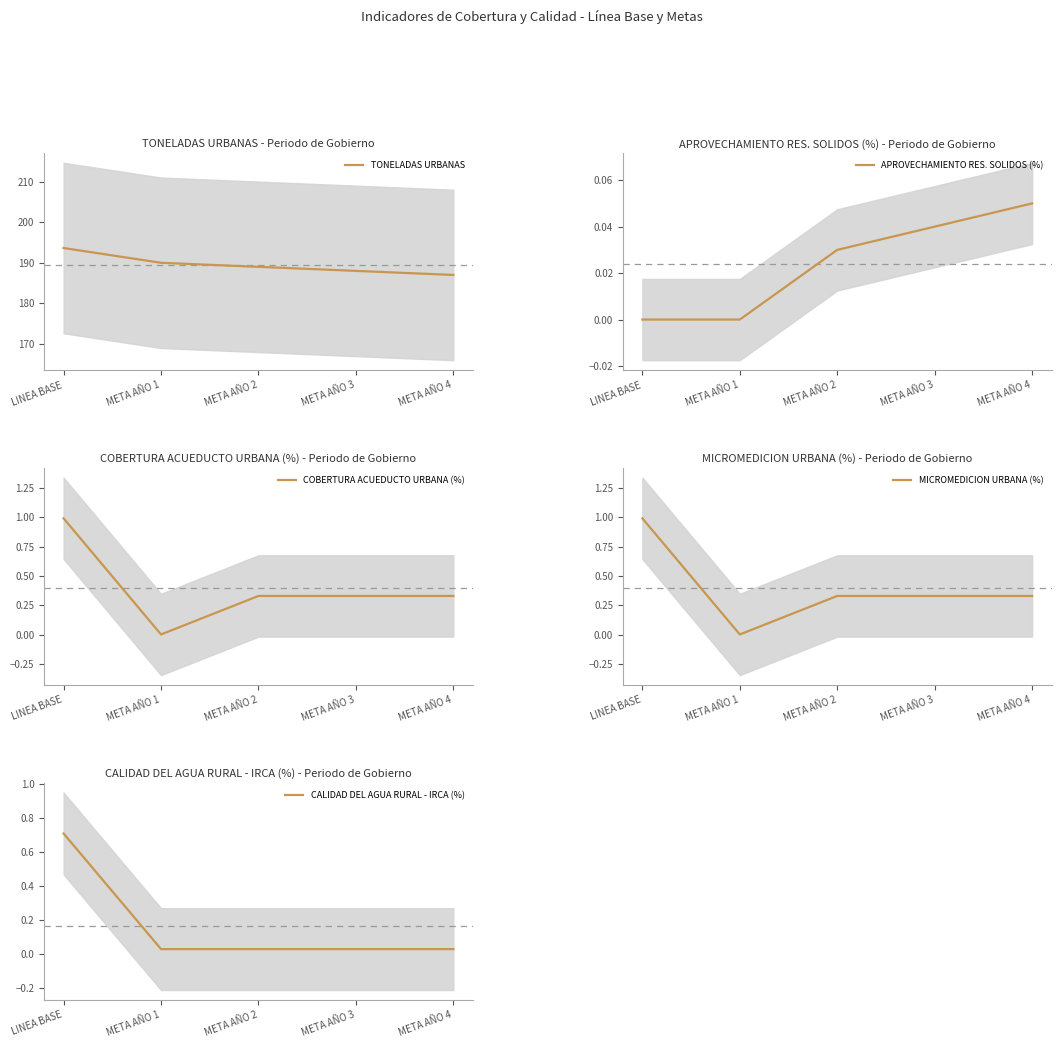

At which category does the chart reach its peak across all series?

LINEA BASE